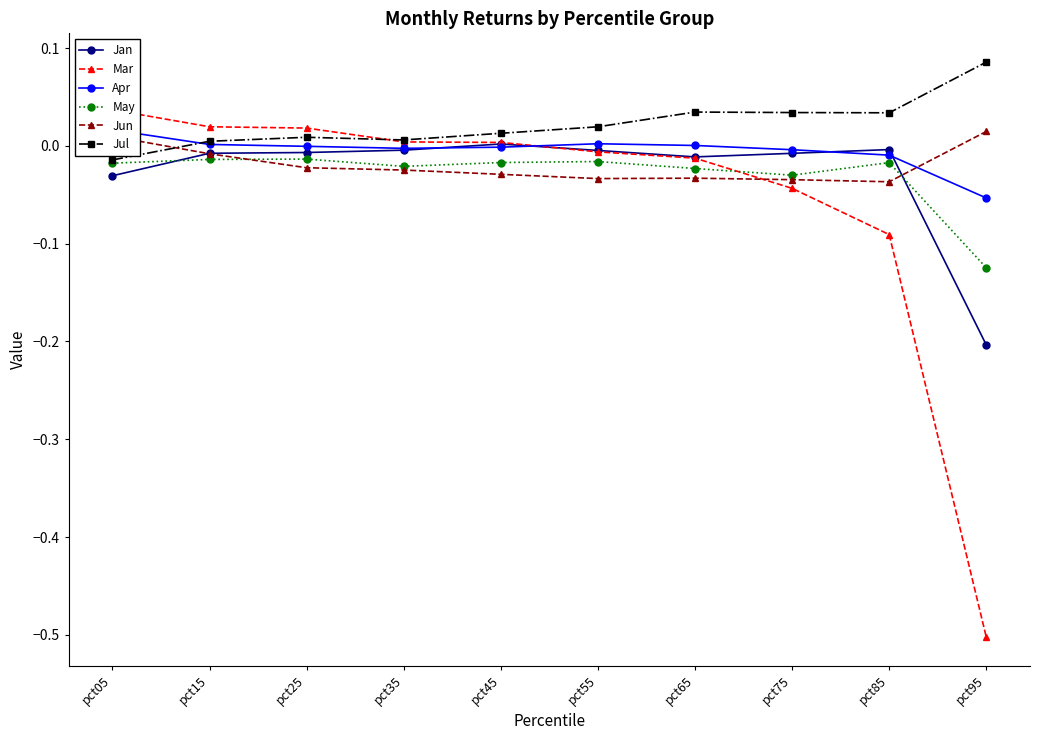

Rank the series at pct15 from highest to lowest value.

Mar, Jul, Apr, Jan, Jun, May